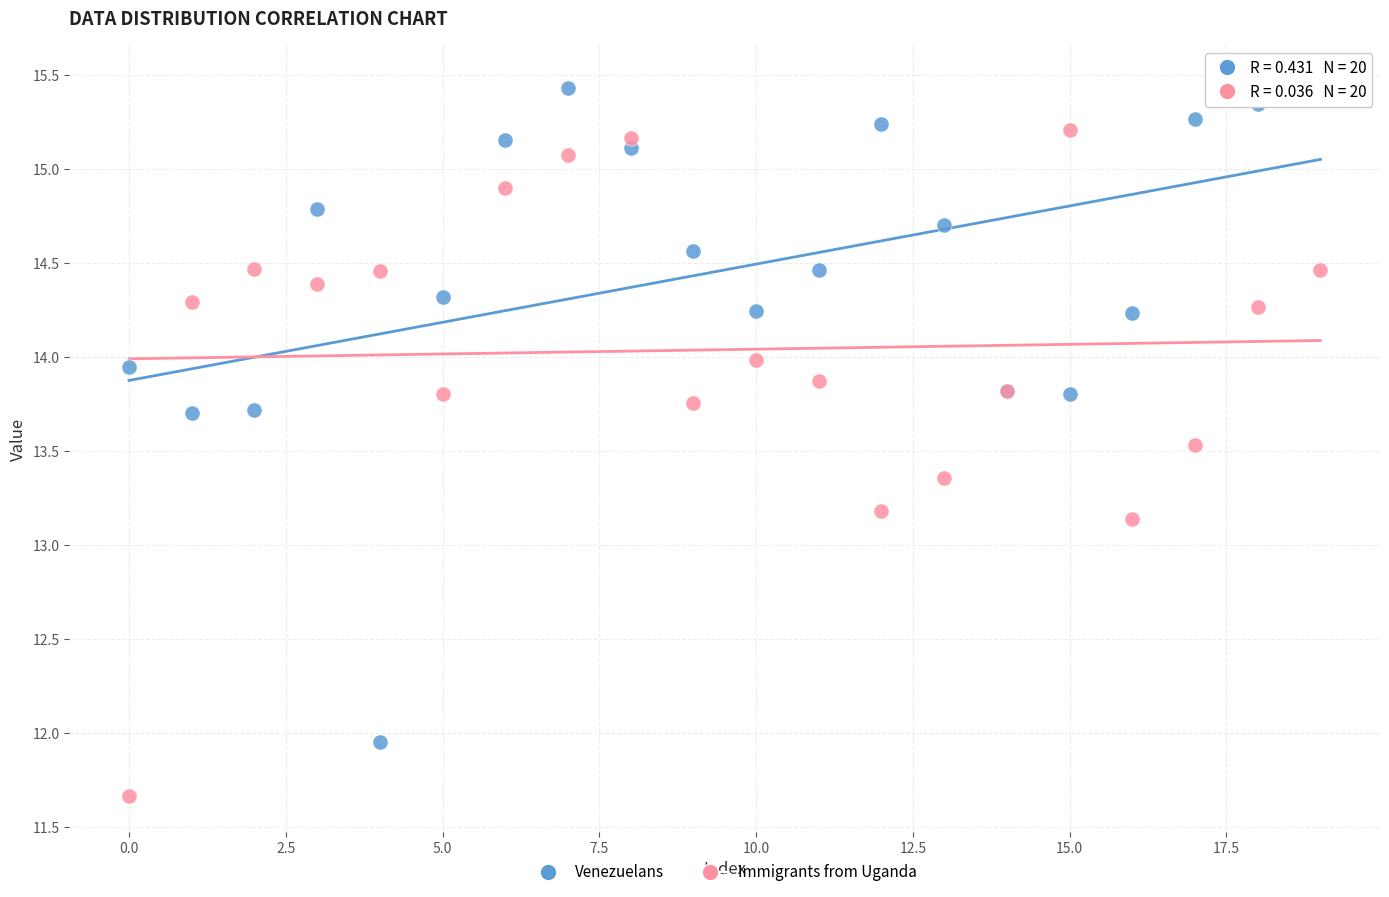

Which series reaches the minimum Y coordinate?

Immigrants from Uganda